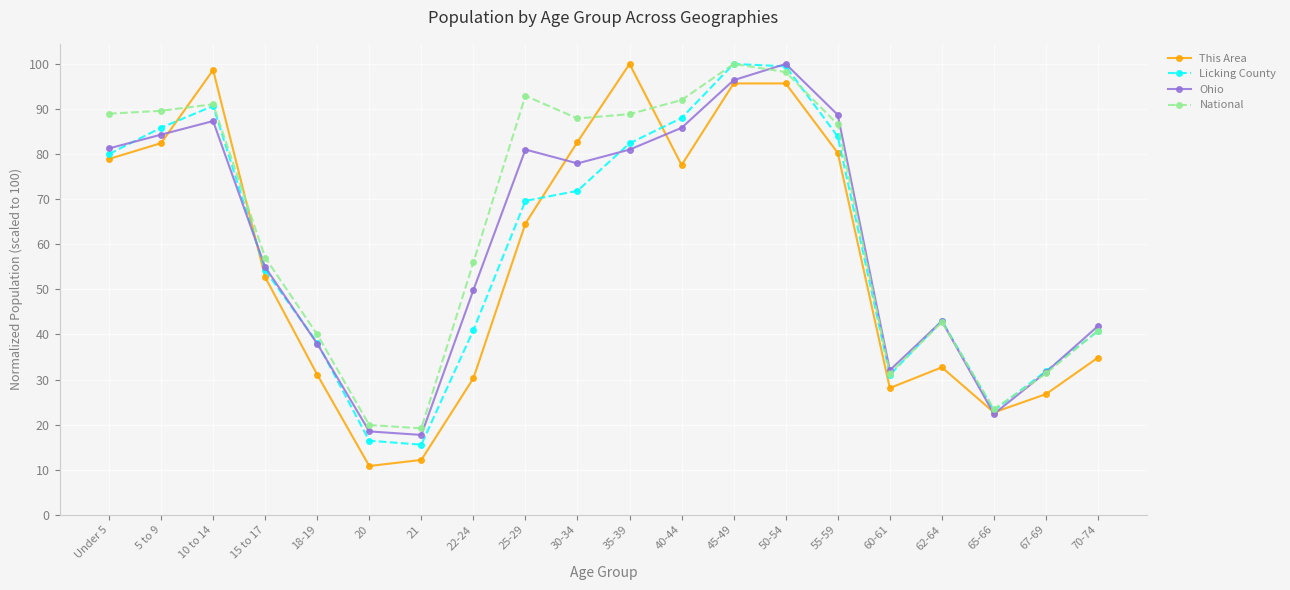

Where is National nearest to the value 59?

15 to 17